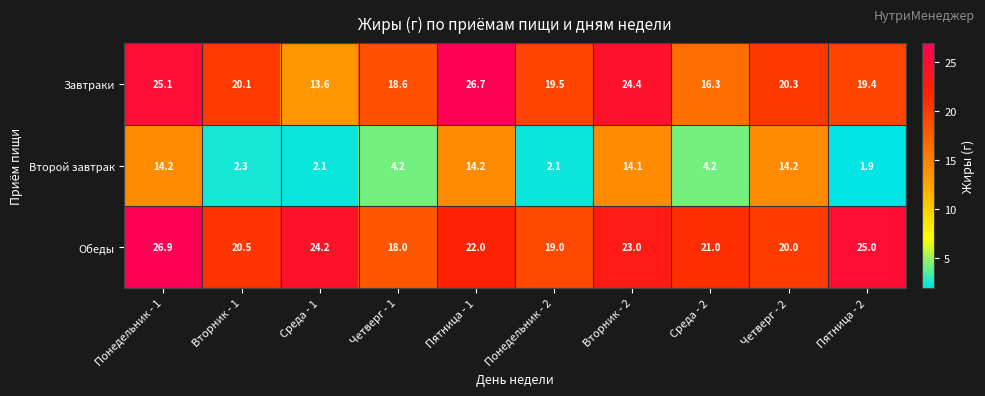

List the series in order of their peak value, lowest first.

Второй завтрак, Завтраки, Обеды